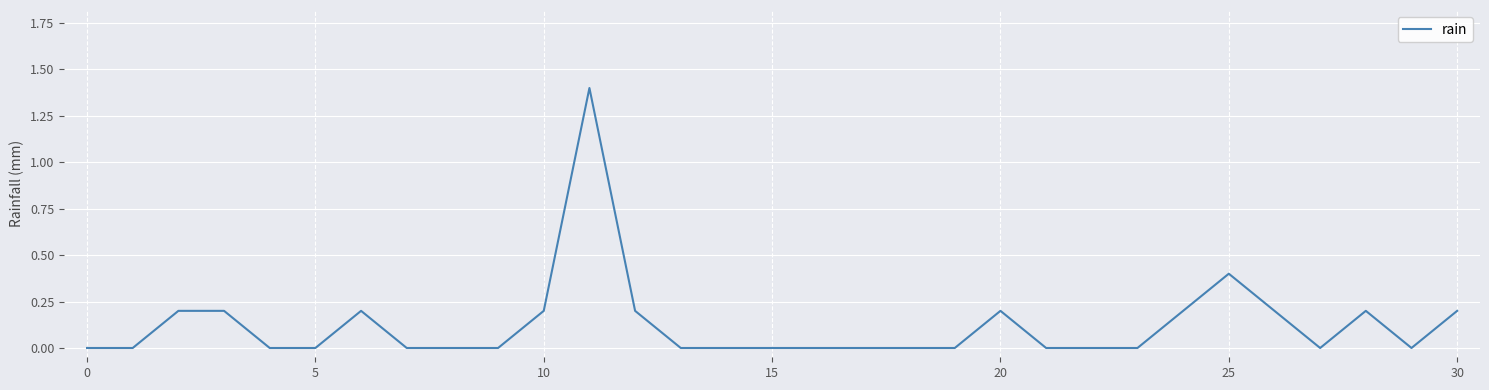

What is the difference between the maximum and minimum values?

1.4